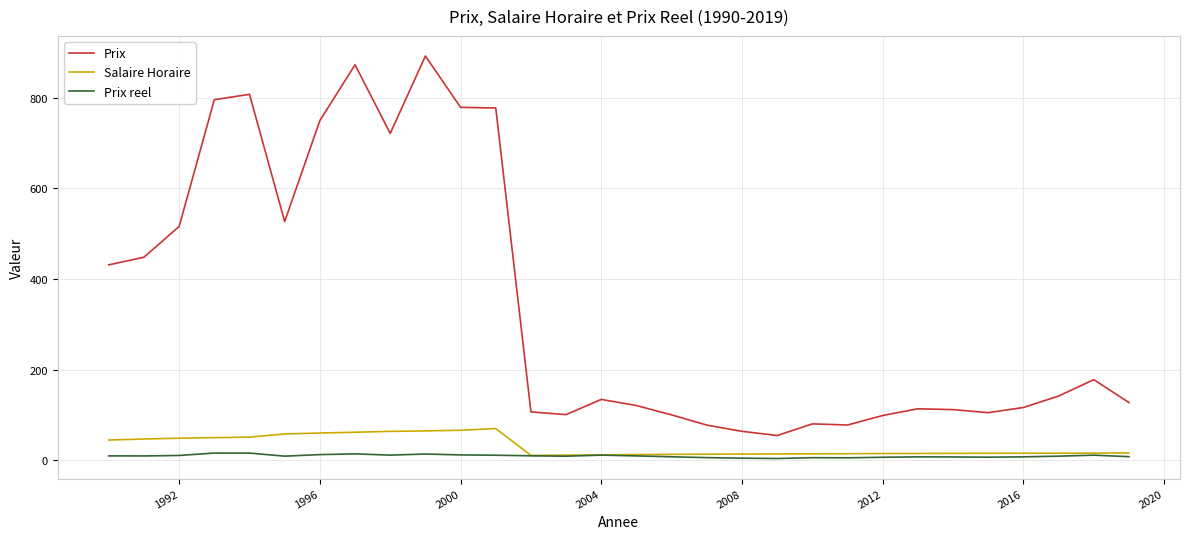

What is the greatest value displayed?

892.0